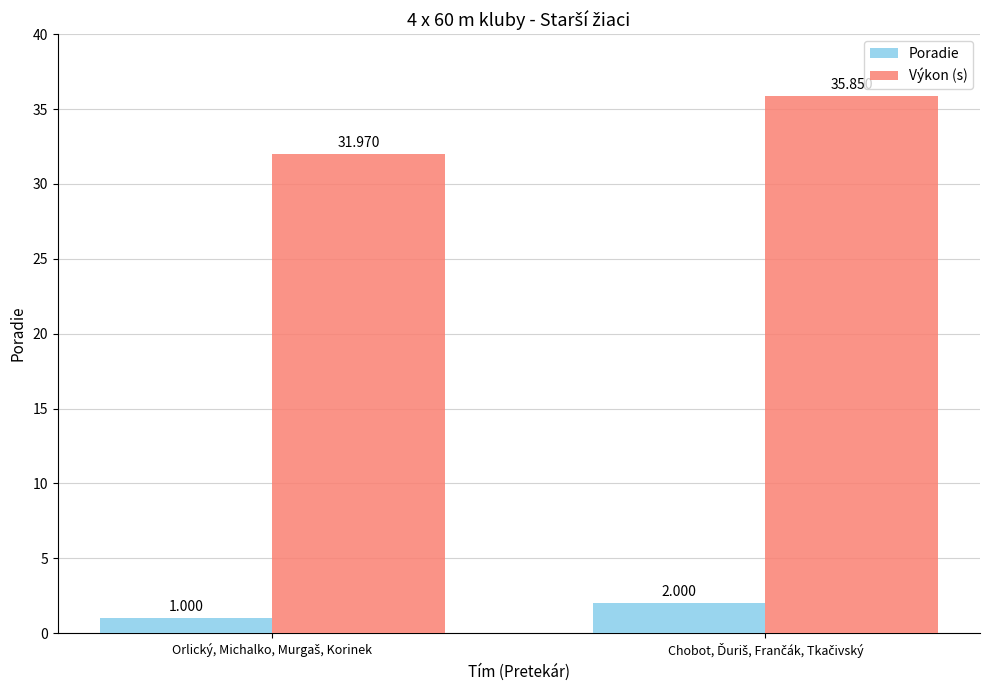

List the series in order of their peak value, highest first.

Výkon (s), Poradie